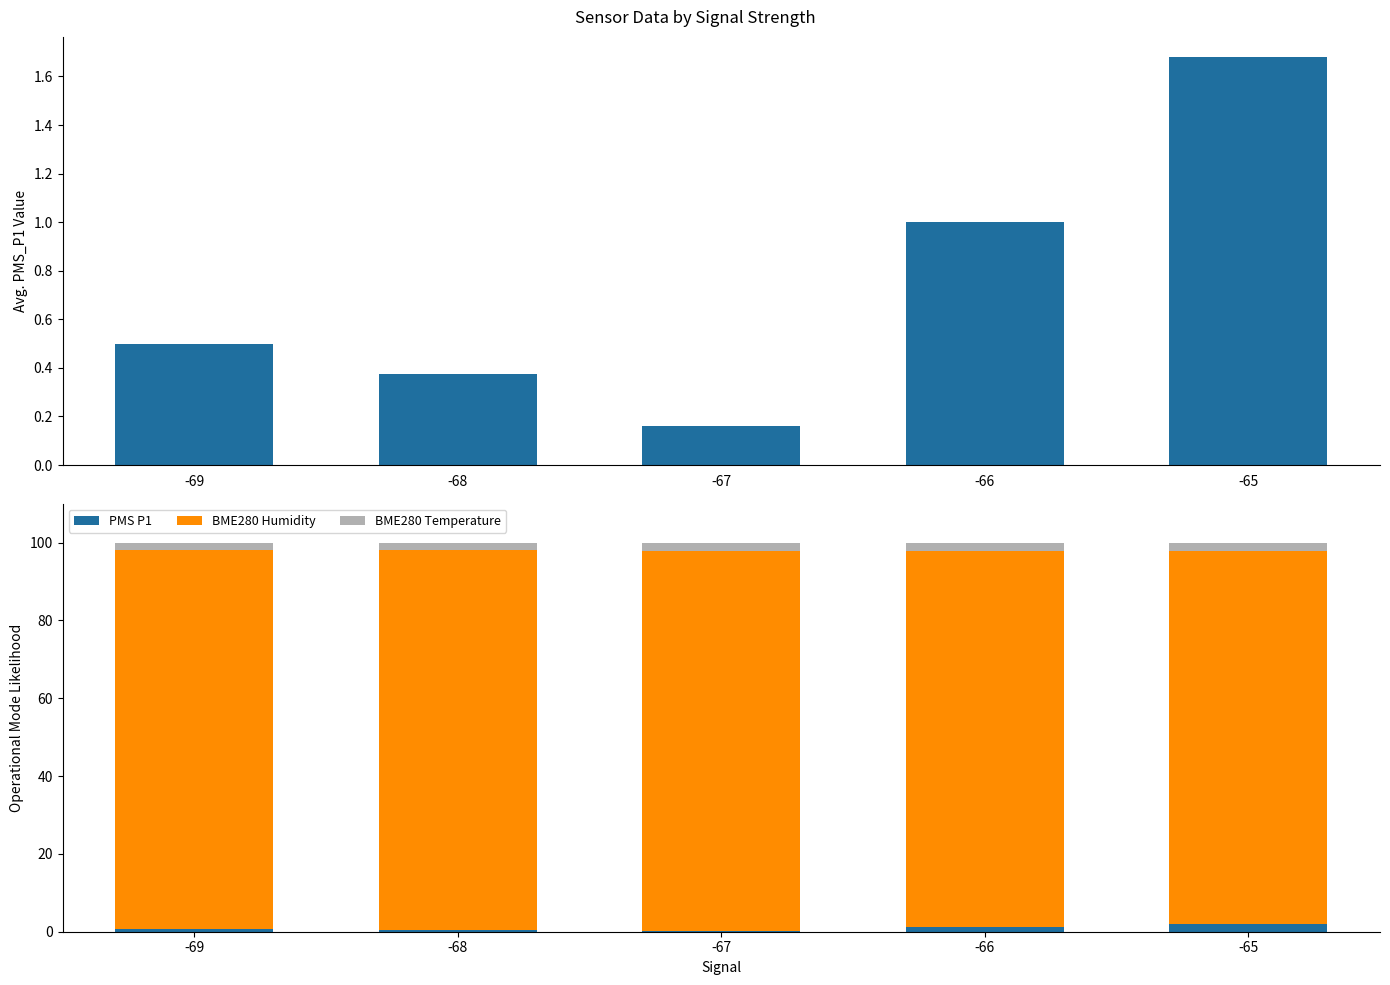

What is the difference between the maximum and minimum values in the BME280 Humidity series?

1.8